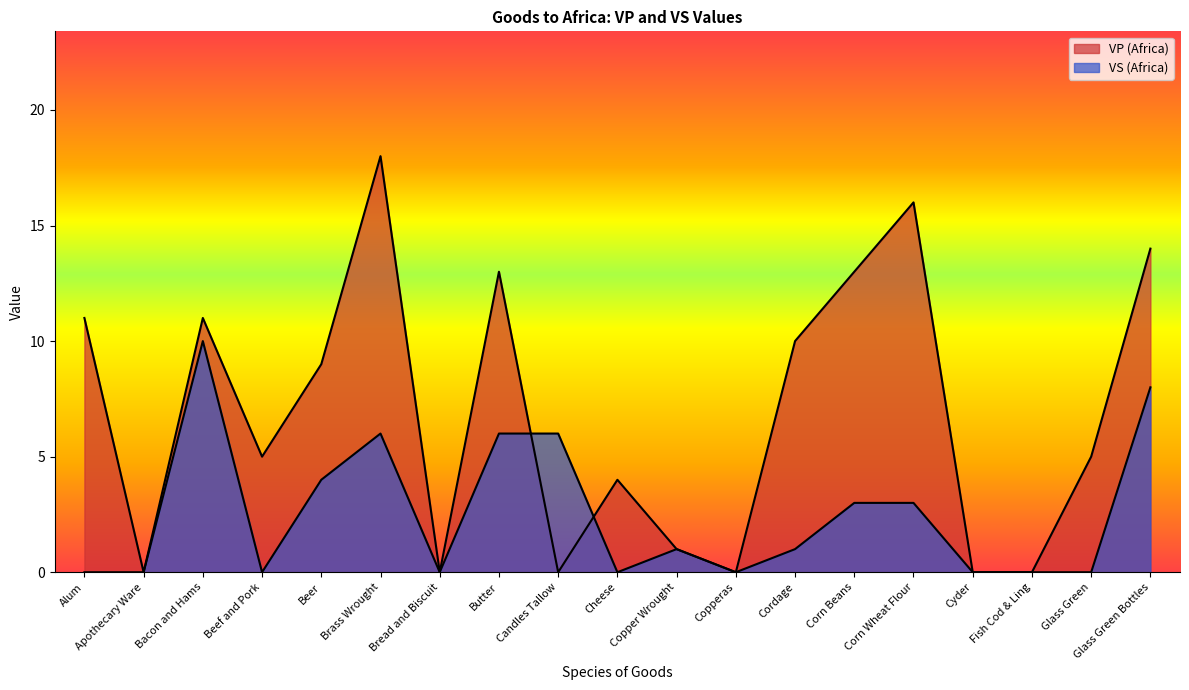

At how many categories does at least one series exceed 12?

5